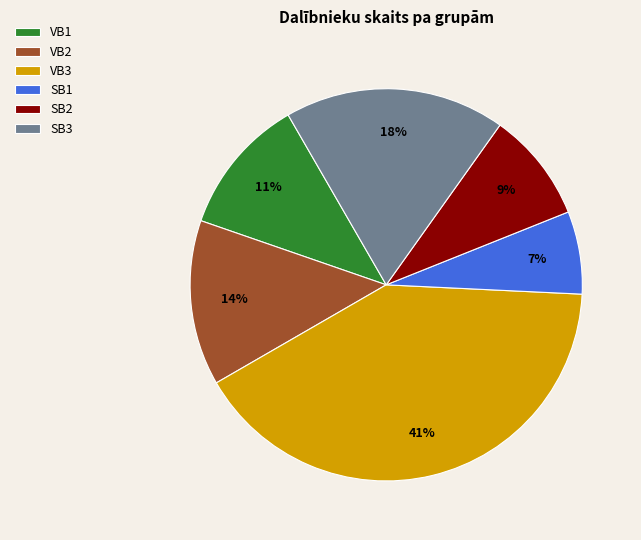

How many segments does this pie chart have?

6